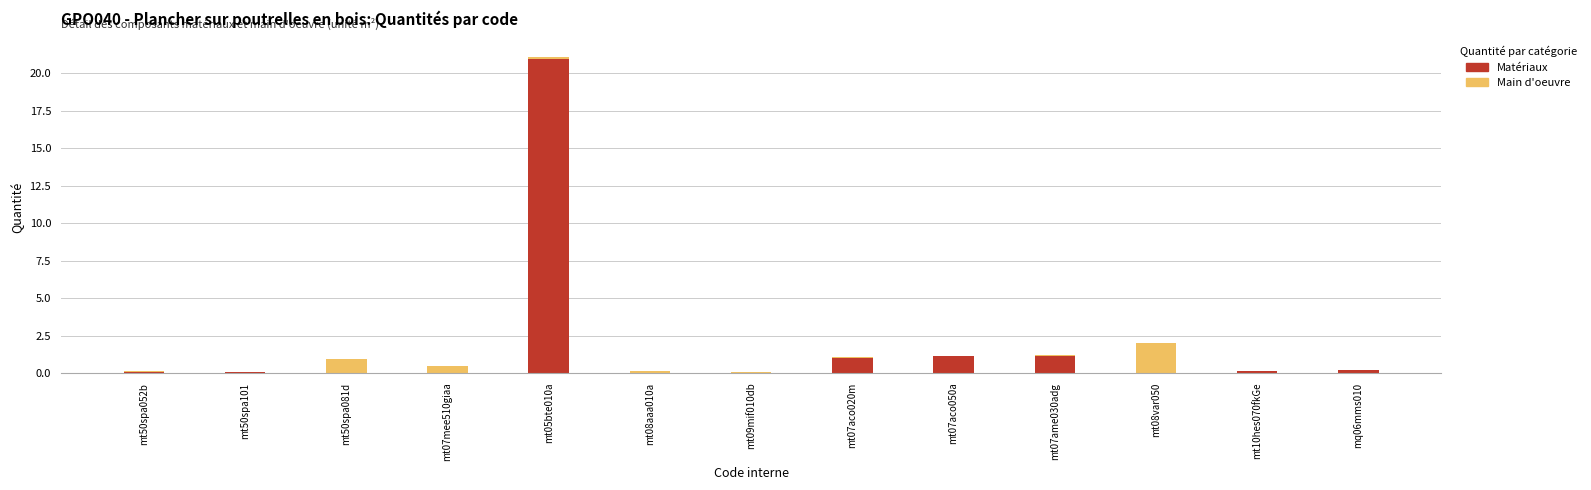

What is the highest value of the Matériaux series?

21.0